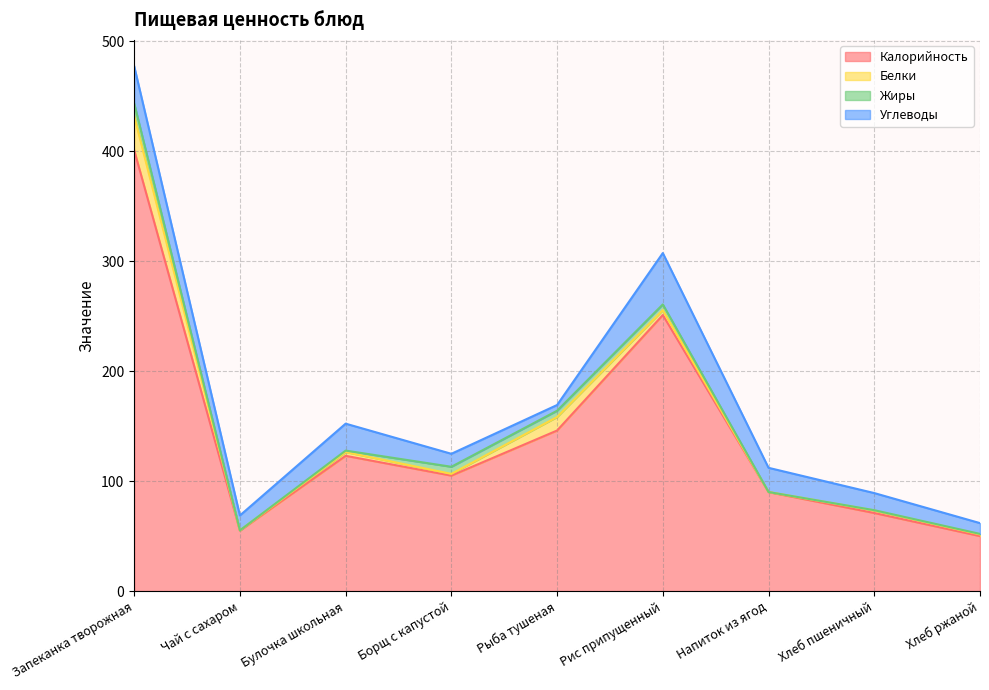

Count the number of categories in the chart.

9